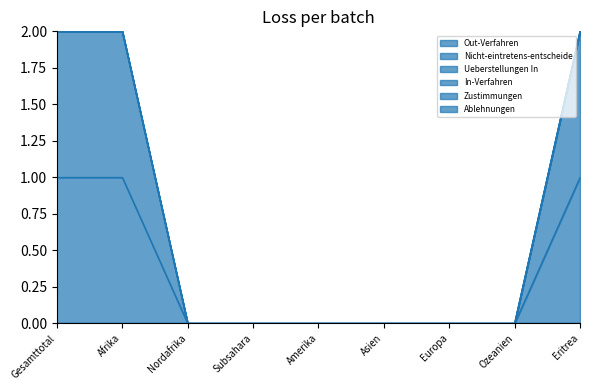

Reading right to left, extract all data points from this chart.

Out-Verfahren: 0	0	0	0	0	0	0	0	0
Nicht-eintretens-entscheide: 1	0	0	0	0	0	0	1	1
Ueberstellungen In: 1	0	0	0	0	0	0	1	1
In-Verfahren: 0	0	0	0	0	0	0	0	0
Zustimmungen: 0	0	0	0	0	0	0	0	0
Ablehnungen: 0	0	0	0	0	0	0	0	0